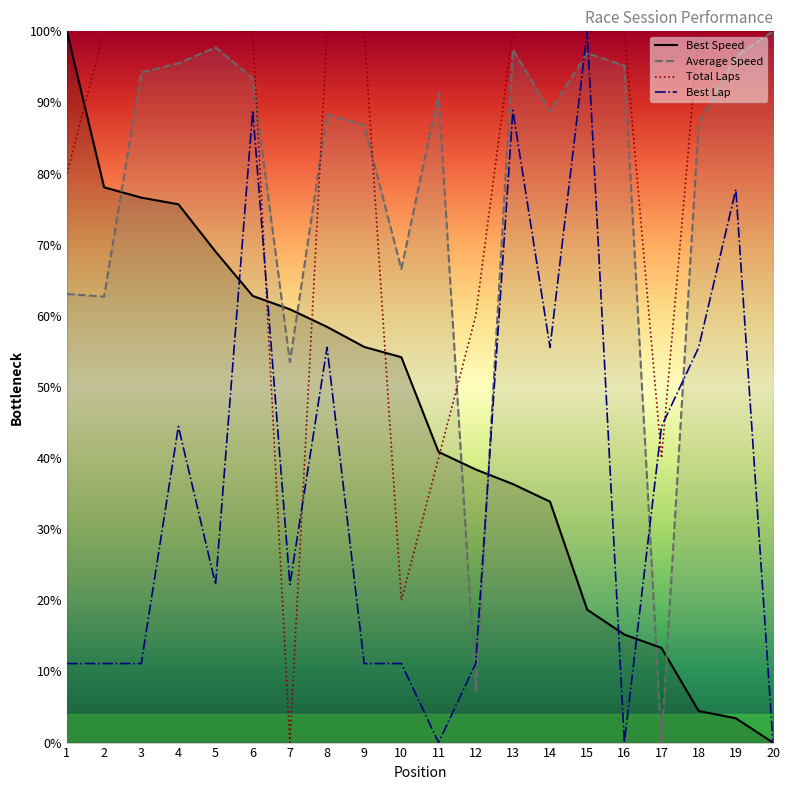

Reading right to left, list all the values displayed in this chart.

Best Speed: 20=0.0	19=3.4	18=4.4	17=13.3	16=15.2	15=18.7	14=33.9	13=36.3	12=38.4	11=40.9	10=54.2	9=55.6	8=58.4	7=60.9	6=62.8	5=69.0	4=75.7	3=76.6	2=78.1	1=100.0
Average Speed: 20=100.0	19=96.5	18=87.1	17=0.0	16=95.2	15=96.9	14=88.8	13=97.4	12=7.1	11=91.3	10=66.6	9=86.8	8=88.3	7=53.5	6=93.4	5=97.8	4=95.5	3=94.2	2=62.7	1=63.1
Total Laps: 20=100.0	19=100.0	18=100.0	17=40.0	16=100.0	15=100.0	14=100.0	13=100.0	12=60.0	11=40.0	10=20.0	9=100.0	8=100.0	7=0.0	6=100.0	5=100.0	4=100.0	3=100.0	2=100.0	1=80.0
Best Lap: 20=0.0	19=77.8	18=55.6	17=44.4	16=0.0	15=100.0	14=55.6	13=88.9	12=11.1	11=0.0	10=11.1	9=11.1	8=55.6	7=22.2	6=88.9	5=22.2	4=44.4	3=11.1	2=11.1	1=11.1